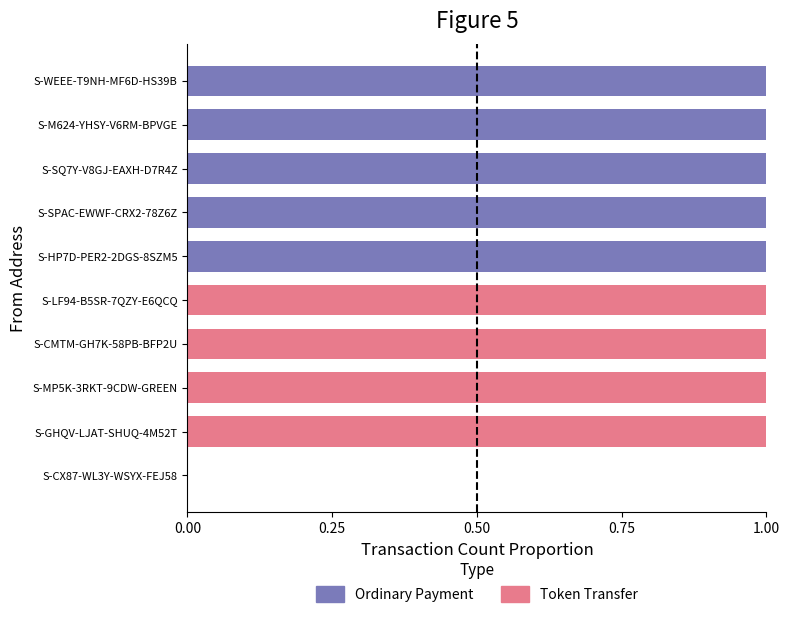

True or false: Ordinary Payment has a value of 0 at S-LF94-B5SR-7QZY-E6QCQ.

True